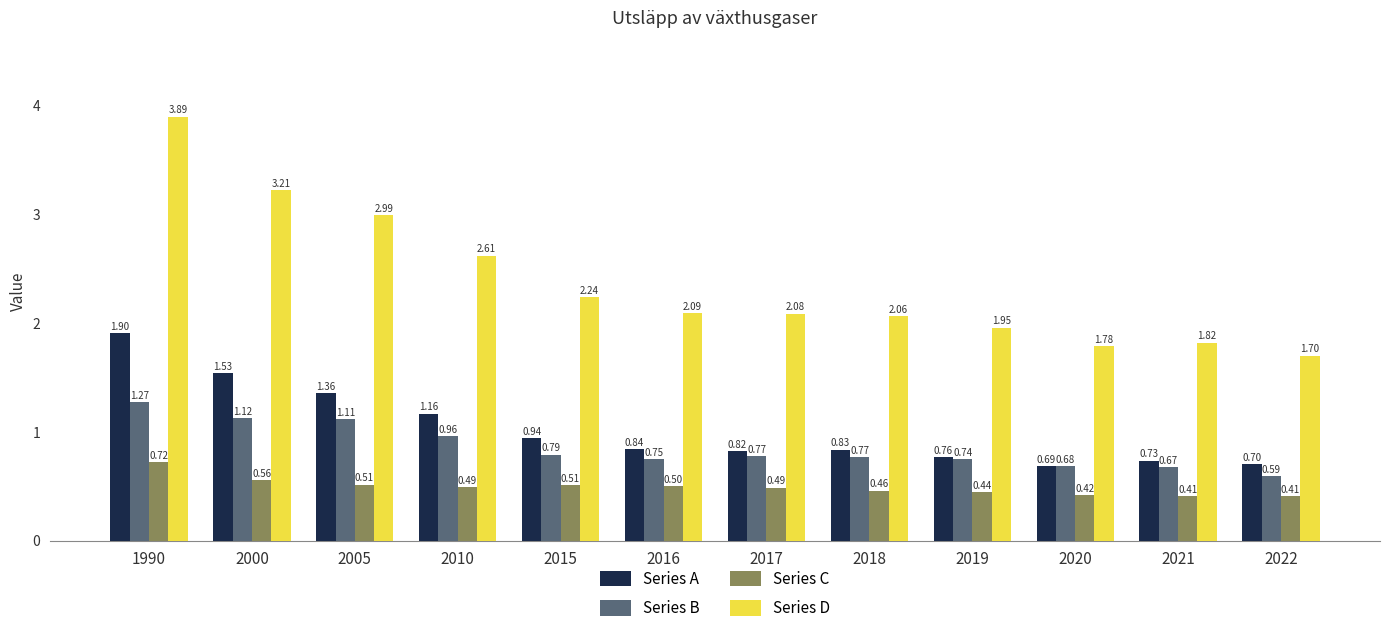

Between 2005 and 2016, which series saw the biggest shift?

Series D